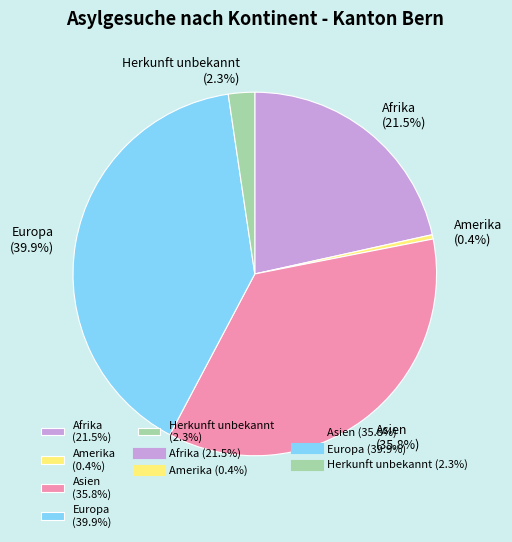

Is there a majority slice in this chart?

No